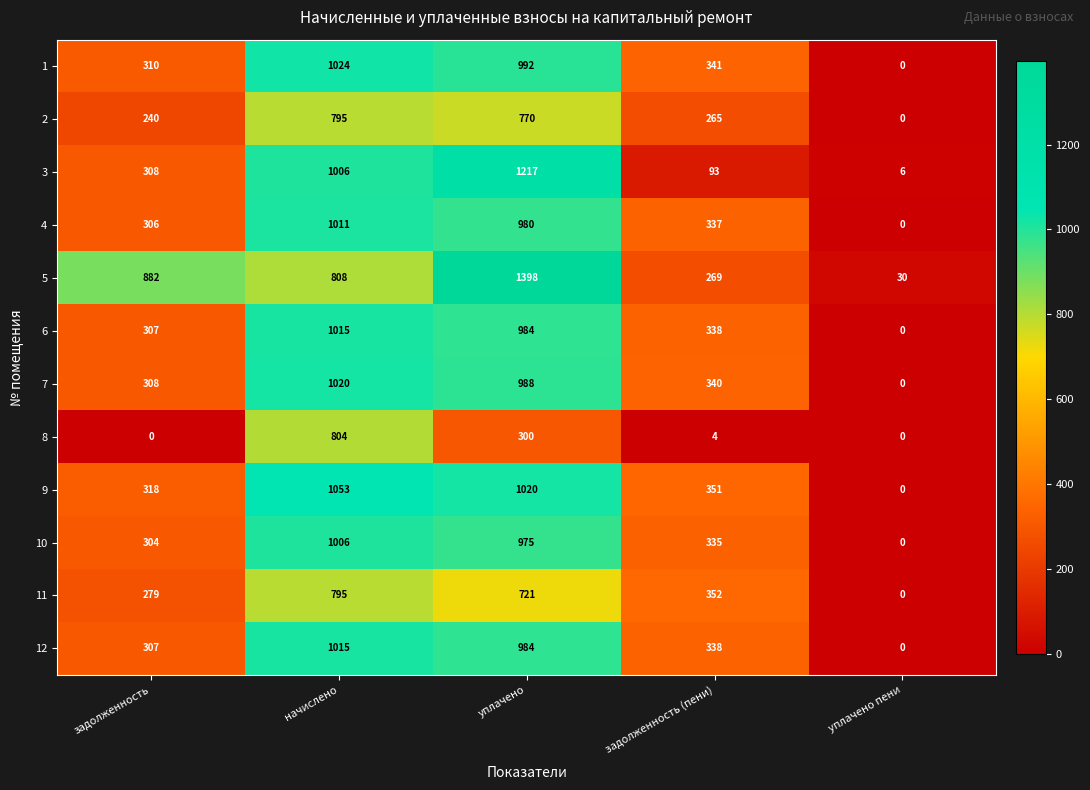

How many distinct data groups are displayed?

12